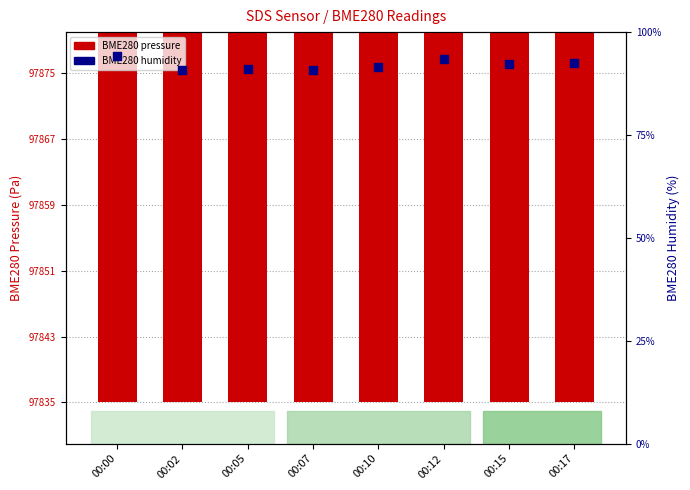

Which series reaches the maximum Y coordinate?

BME280 pressure